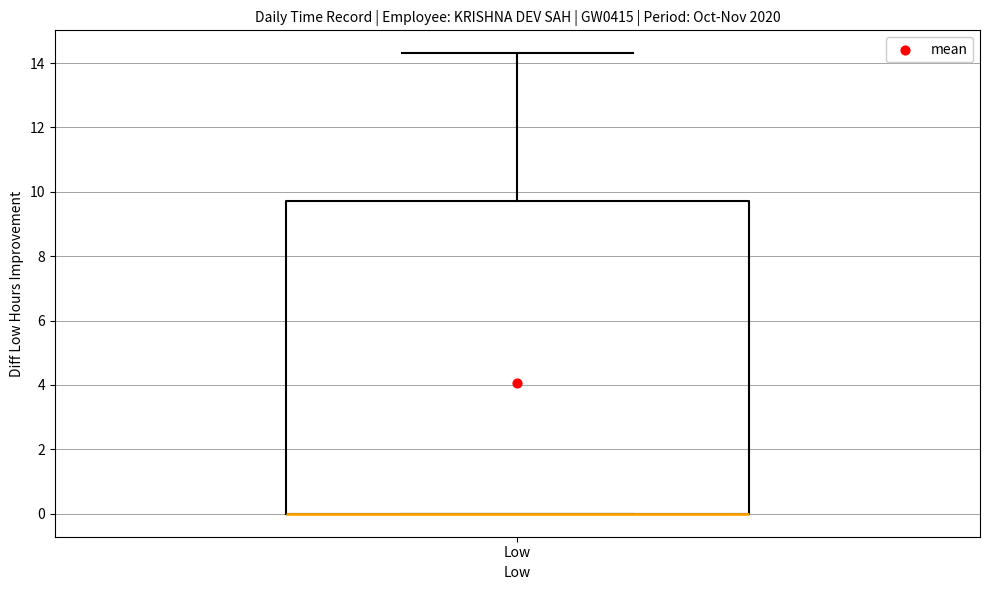

Read this box plot against the y-axis: the position of the median line, the range covered by the box, and the ends of both whiskers. The values are not printed on the chart, so give them approximately, as read against the axis.

median 0.0 (drawn on the box's lower edge), box 0.0 to 9.8, whiskers 0.0 to 14.4